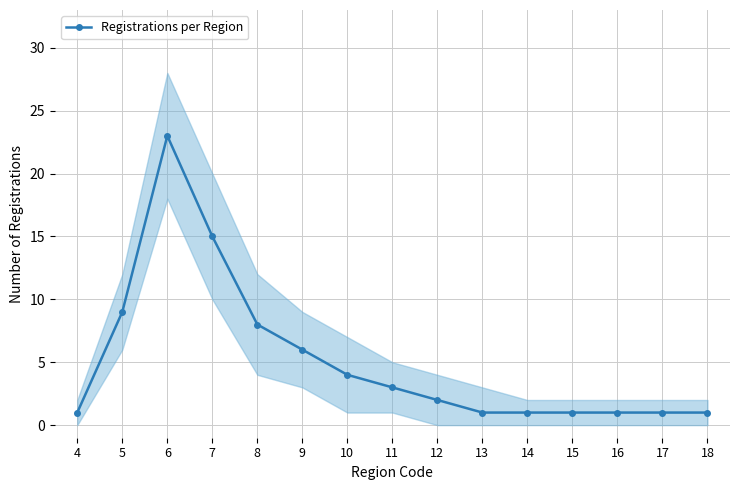

Is it true that the value at 8 is 8?

True